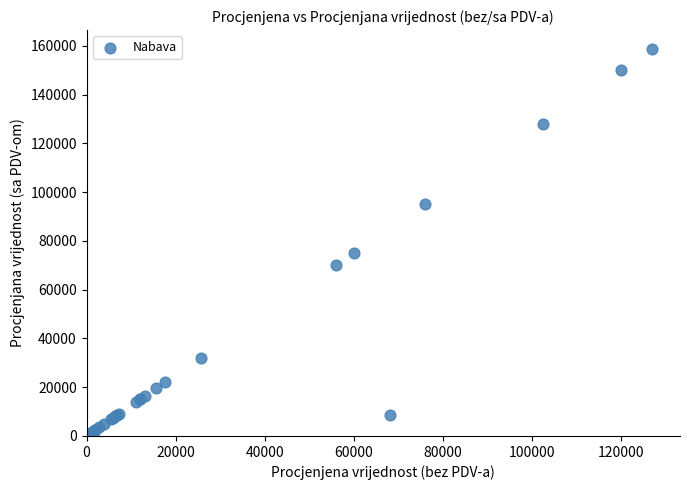

What Y value in the scatter plot is closest to 79250?

75000